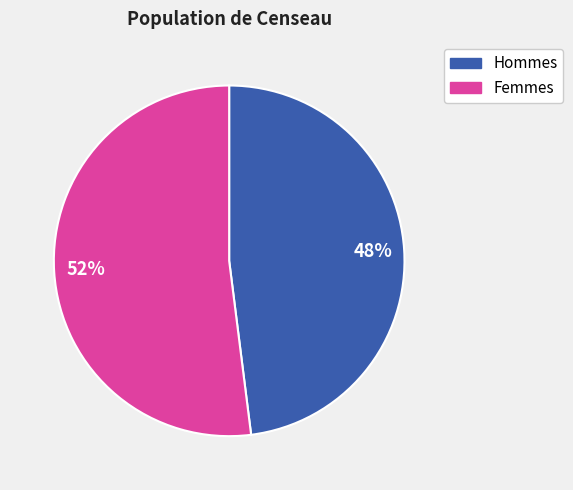

Does any single category account for the majority?

Yes